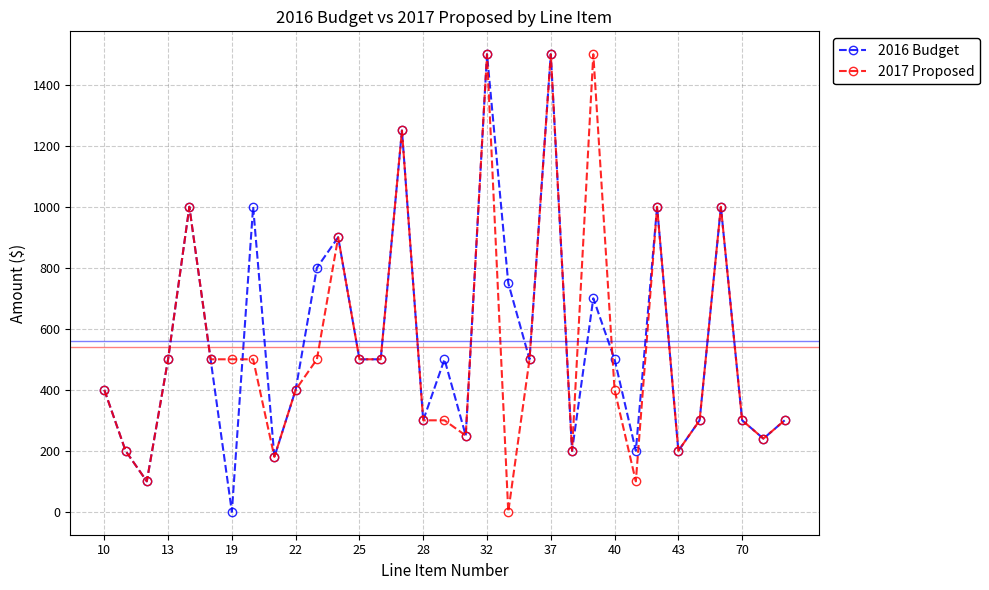

Does the chart have visible grid lines?

Yes